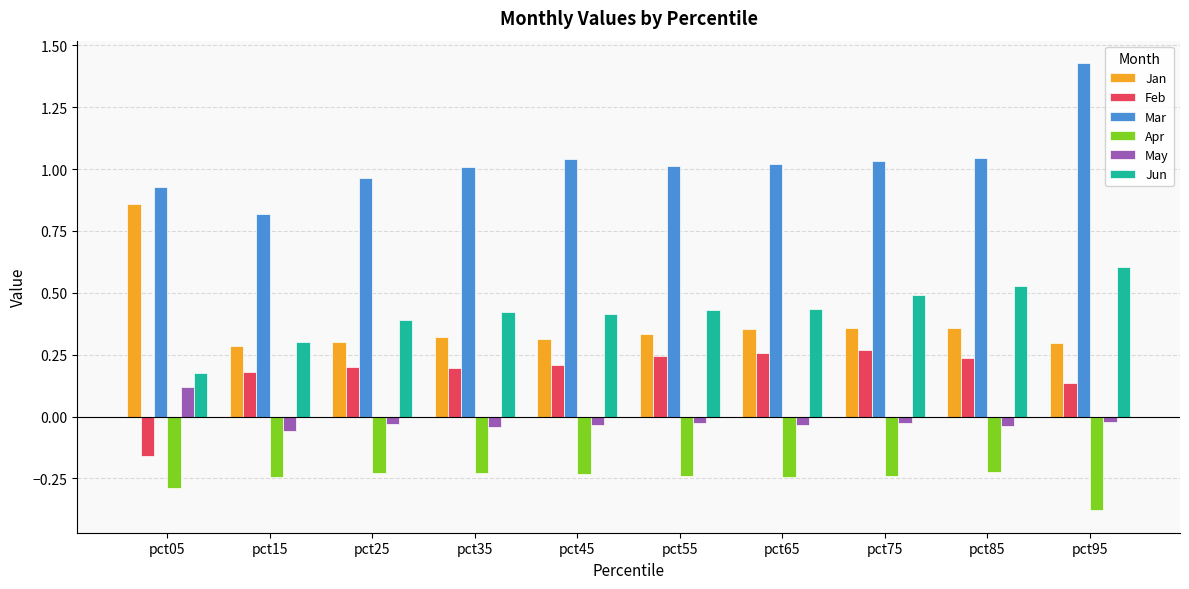

How many values in the Mar series are below 1?

3